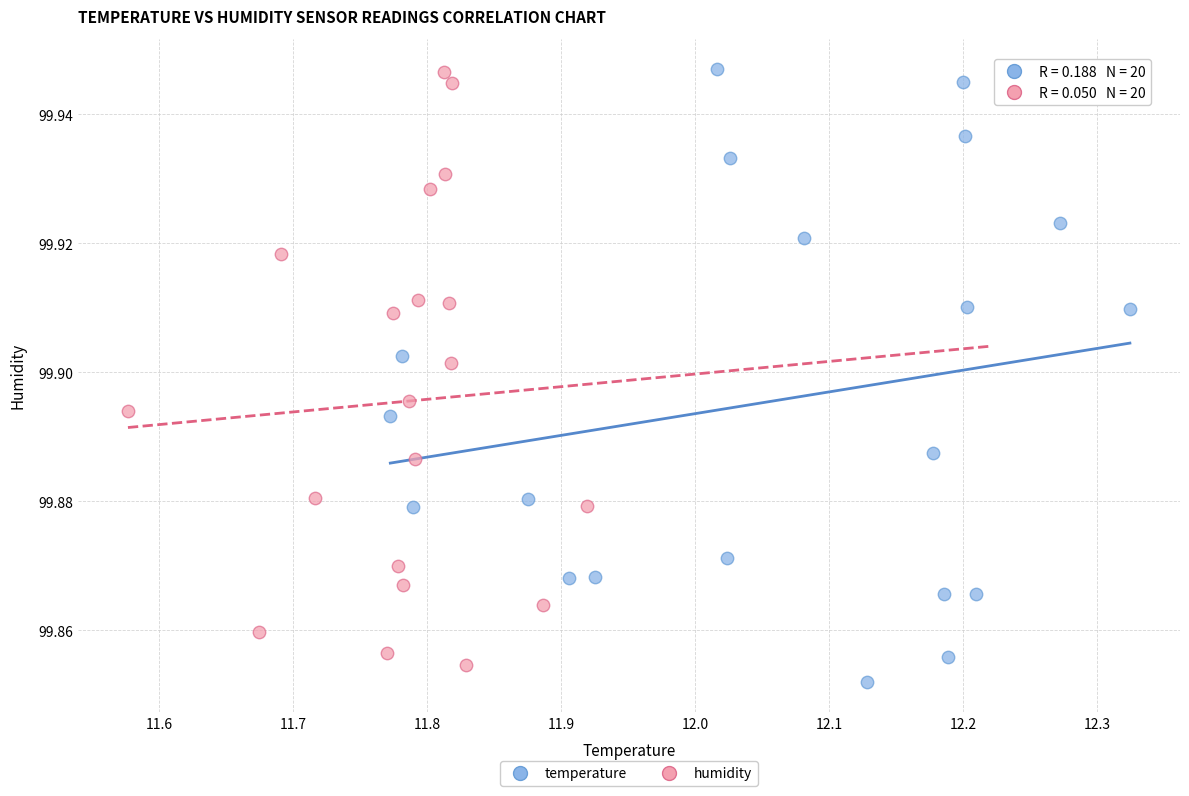

Which series has the largest Y range (max minus min)?

temperature